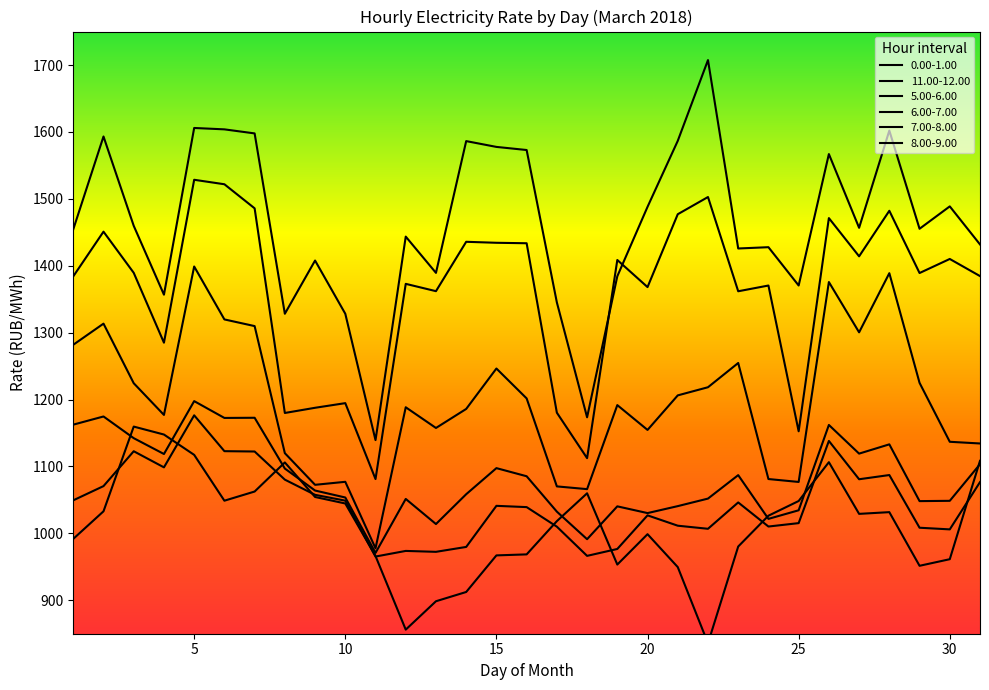

What is the total value across all series at 15?

7363.9